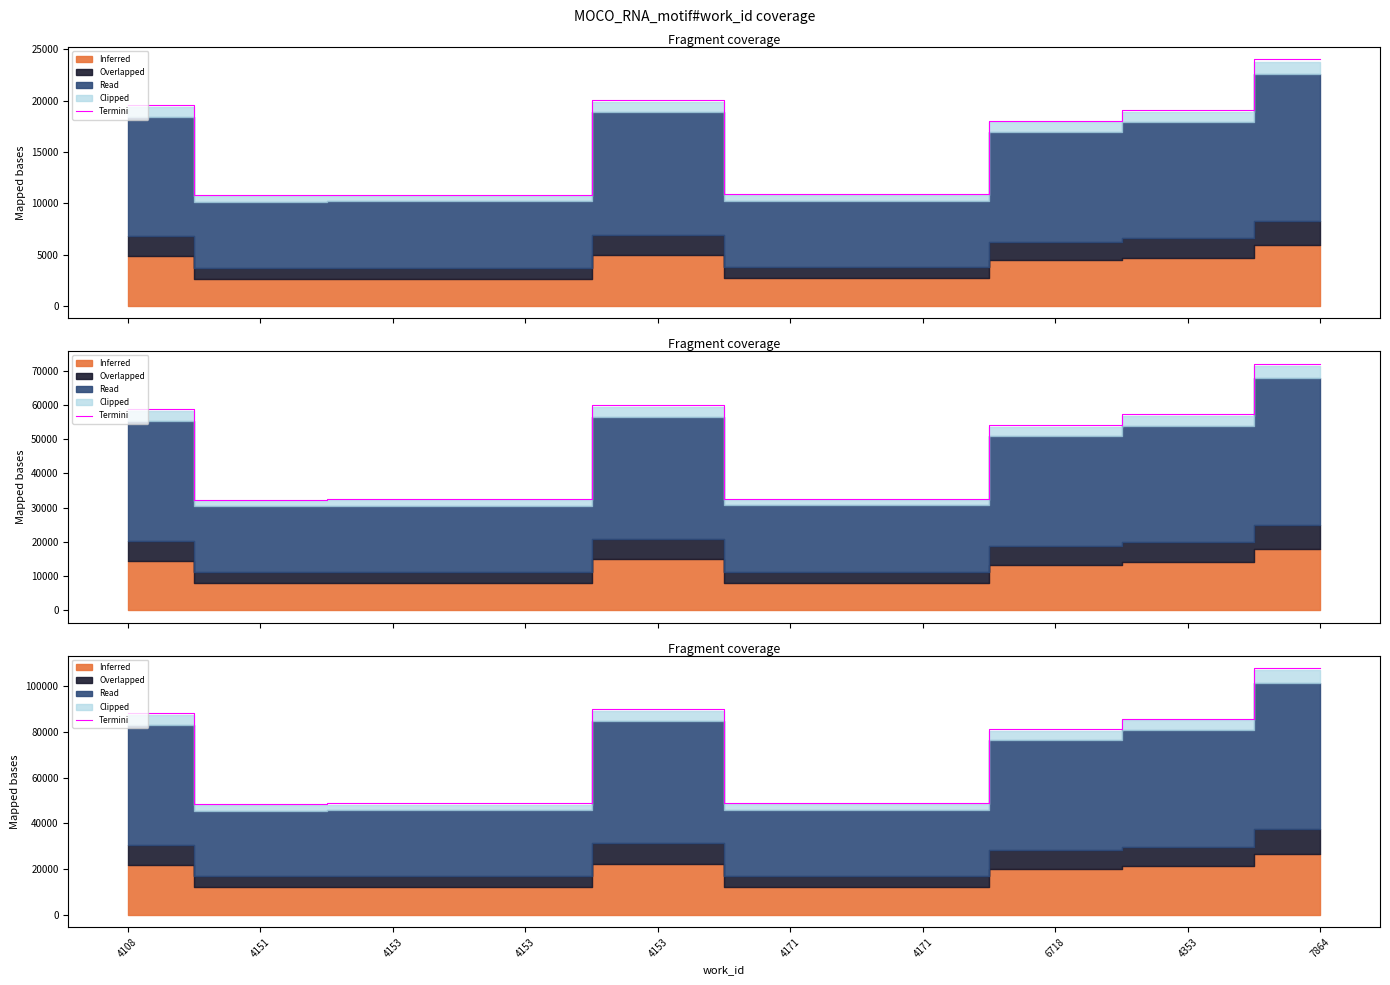

How many categories are shown in the chart?

10